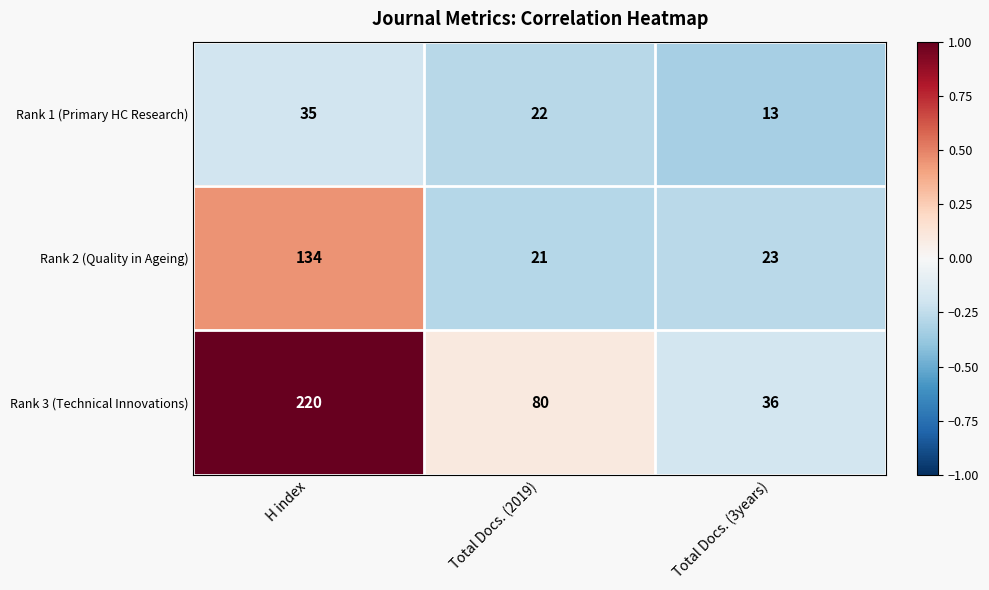

Which series has the largest total across all categories?

Rank 3 (Technical Innovations)